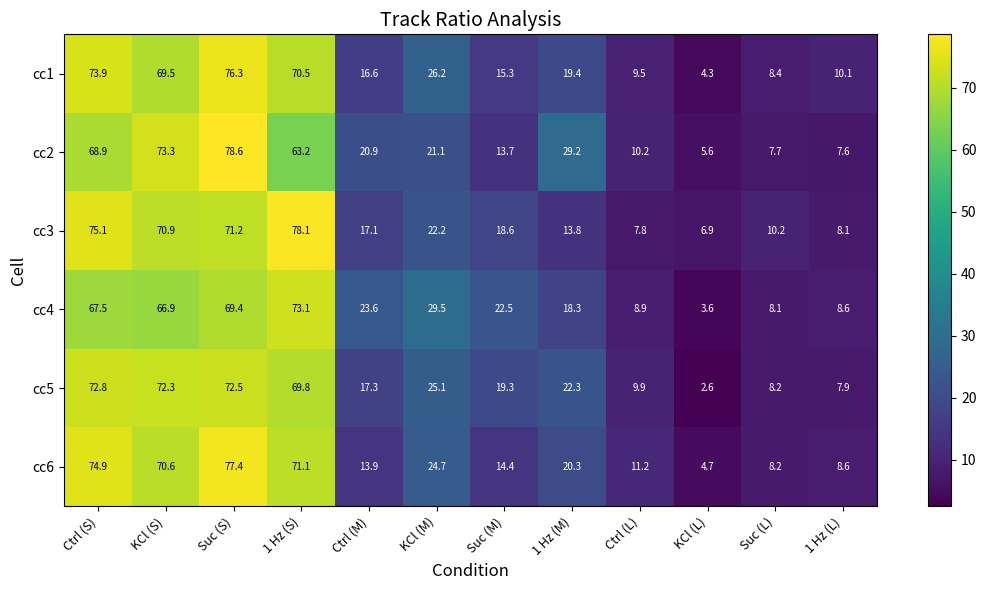

At how many categories does at least one series exceed 68?

4